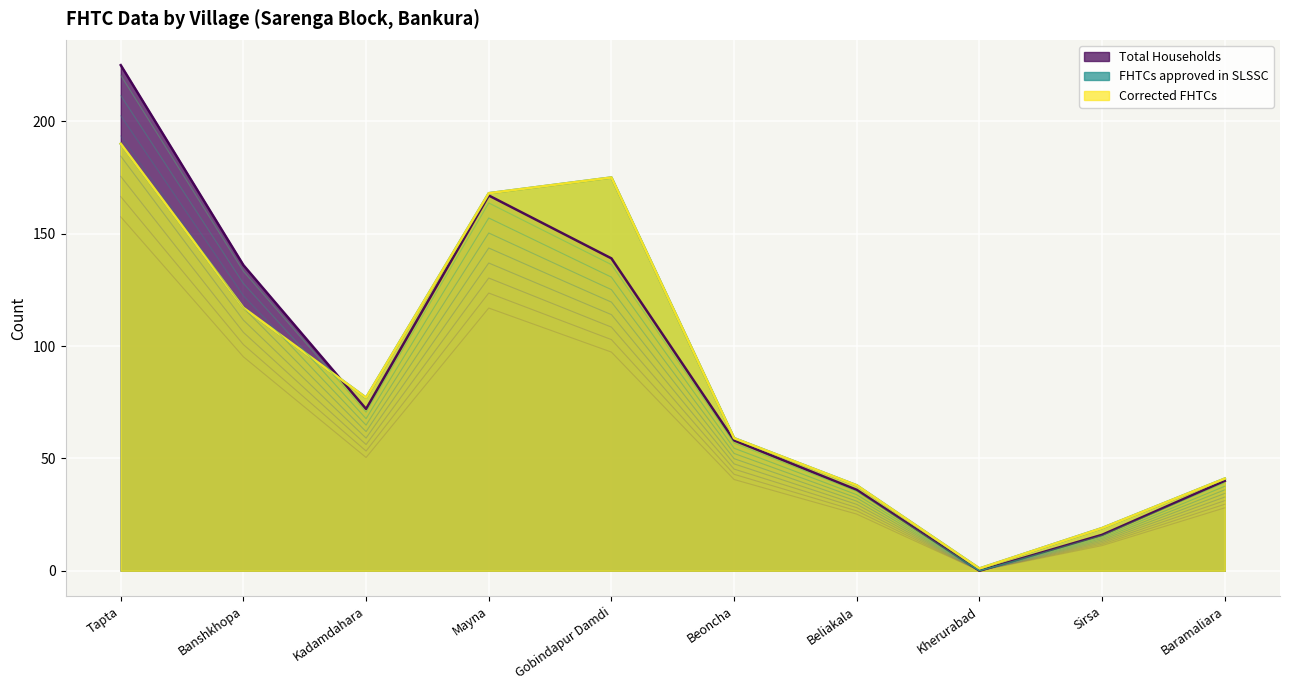

The Total Households series shows 5.7 at Beliakala. True or false?

False